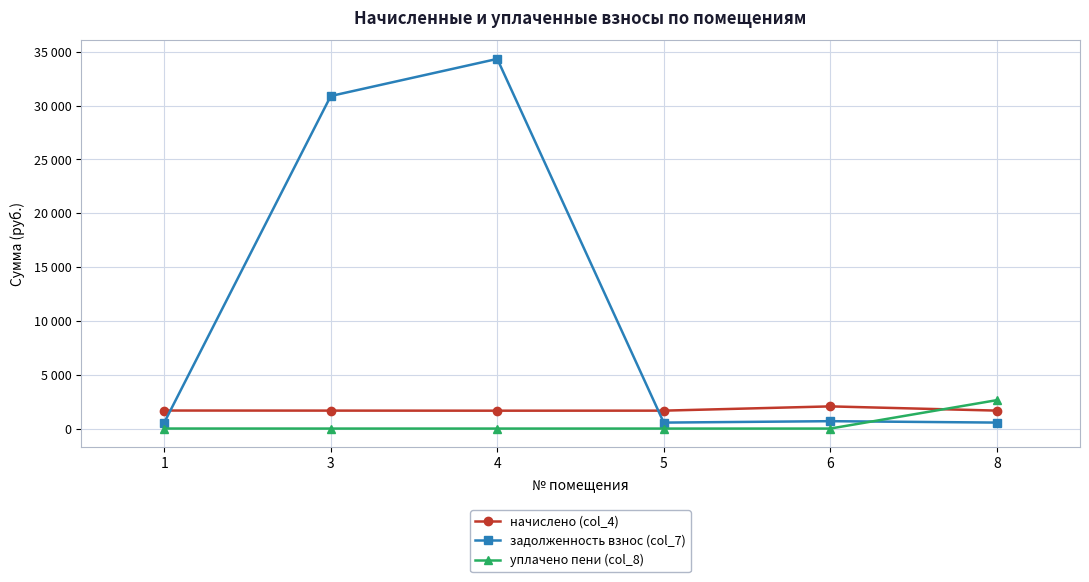

What are all the series names shown in the legend?

начислено (col_4), задолженность взнос (col_7), уплачено пени (col_8)